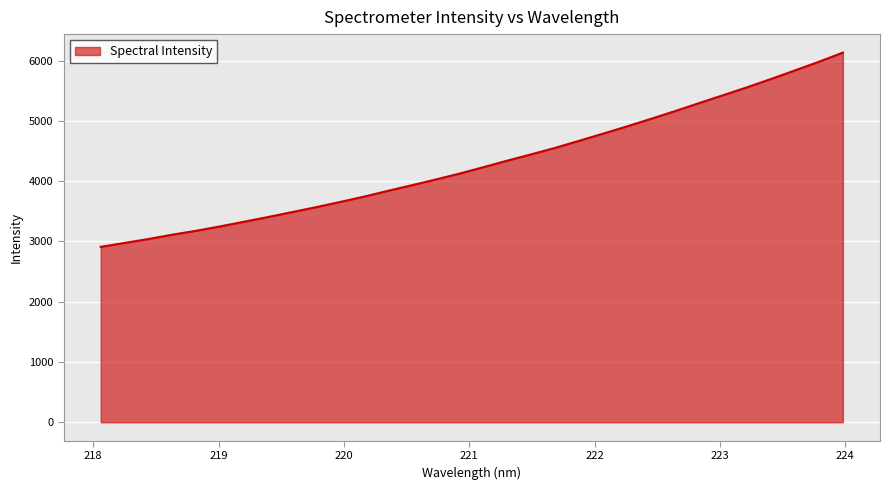

What is the difference between the maximum and minimum values?

3223.0